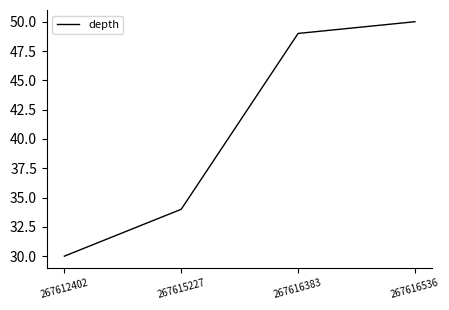

What is the sum of the values at 267616383 and 267612402?

79